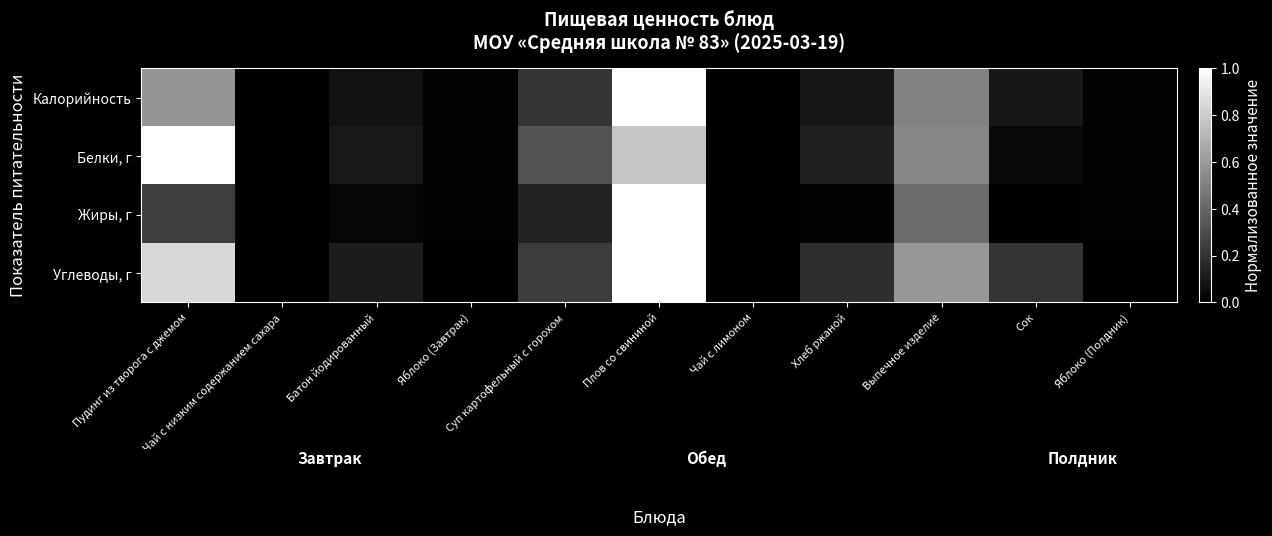

List the series in order of their overall mean, lowest first.

Жиры, г, Калорийность, Белки, г, Углеводы, г